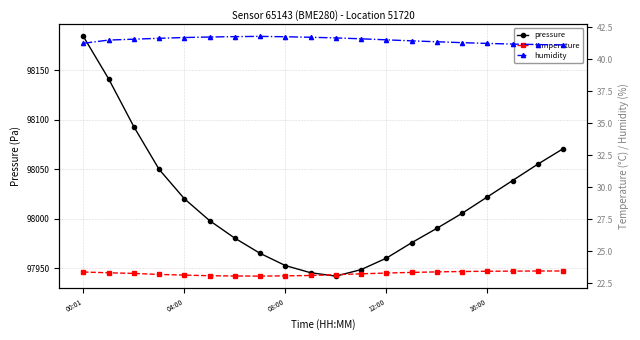

The value of pressure at 04:00 is 98020.4. True or false?

True